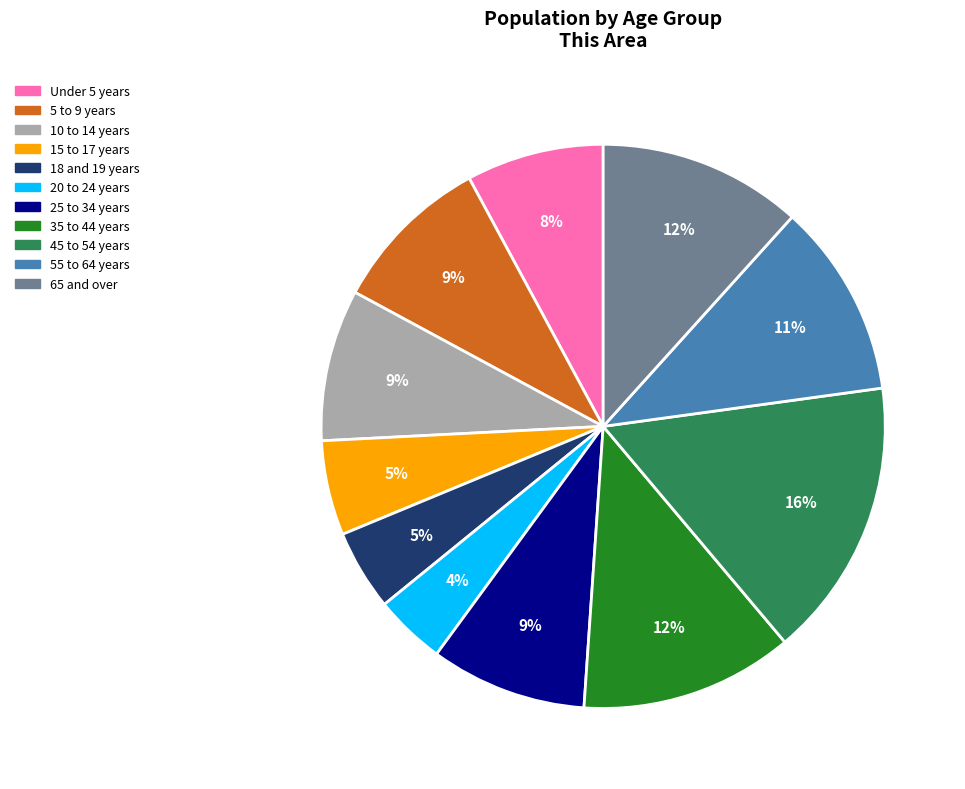

Is the sum of 55 to 64 years and Under 5 years greater than half?

No